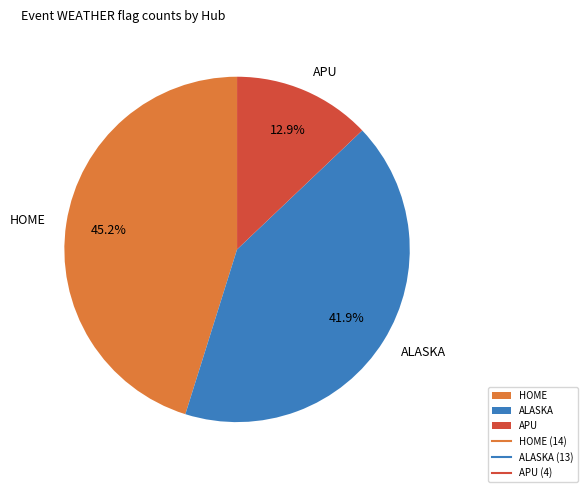

Which has a higher value, ALASKA or APU?

ALASKA